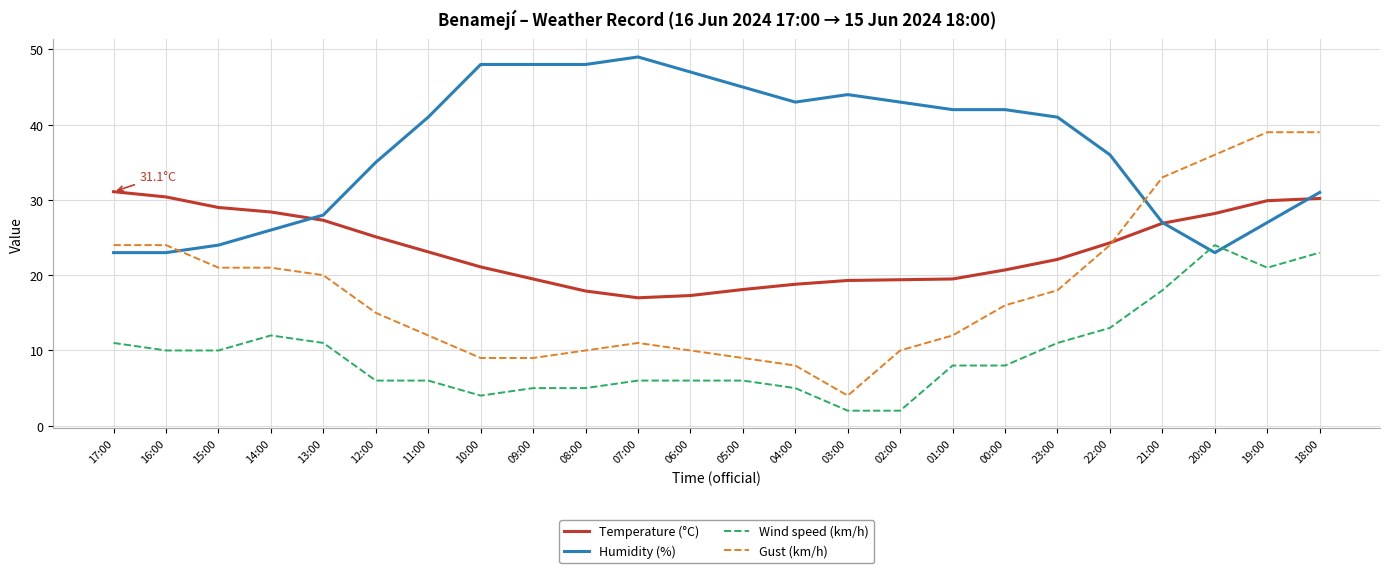

What position from the right is 00:00?

7